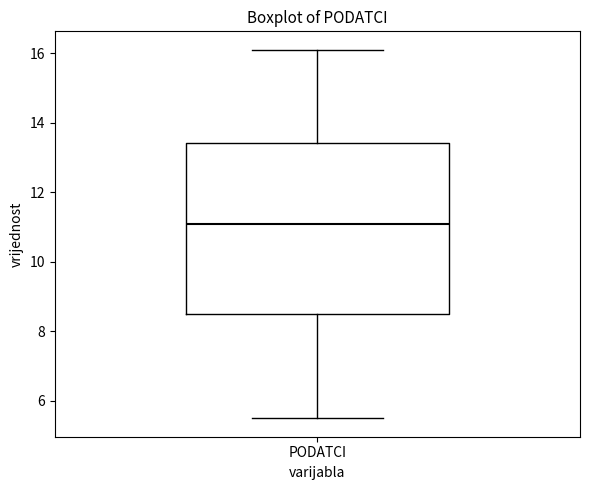

Where does the lower whisker of the box for PODATCI end on the y-axis? The values are not printed on the chart, so give them approximately, as read against the axis.

5.6